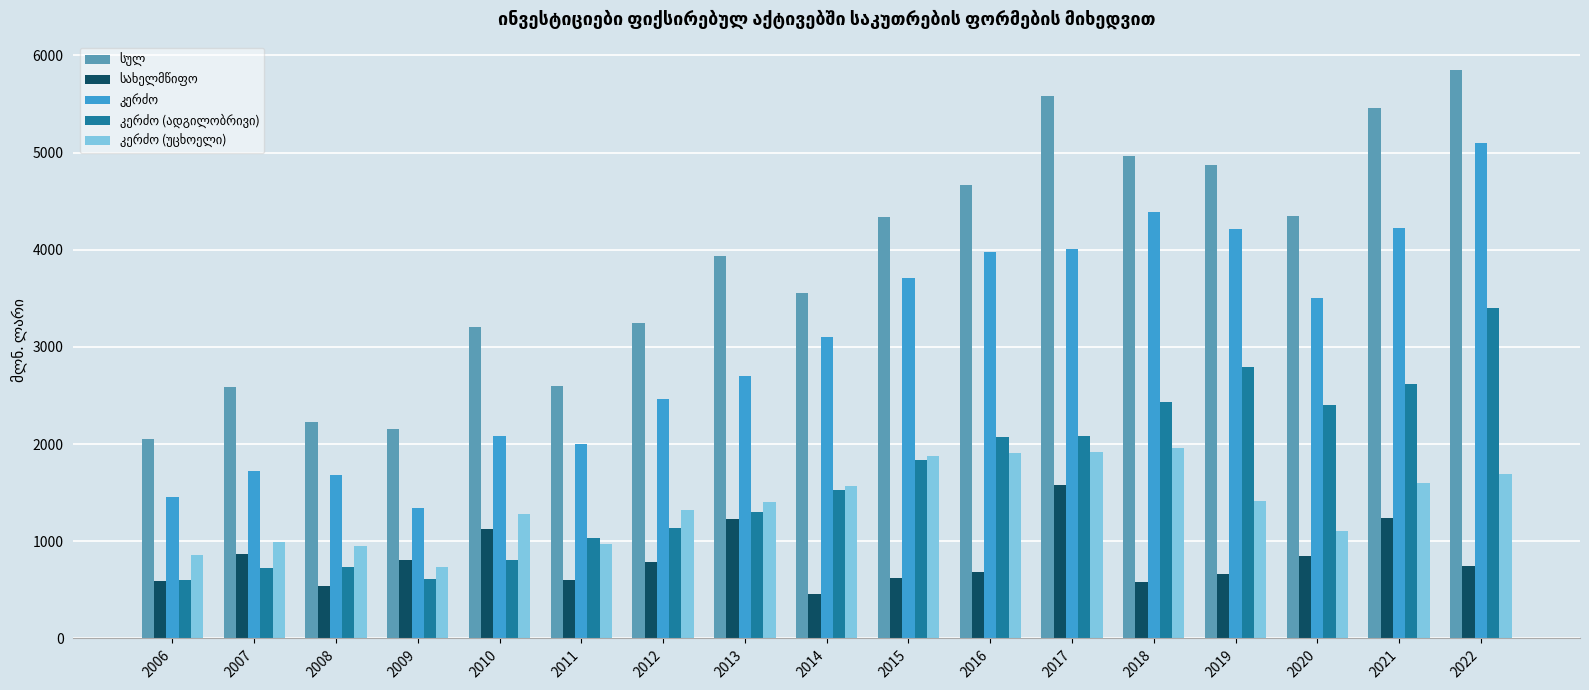

What is the difference between the highest and lowest values at 2014?

3100.7